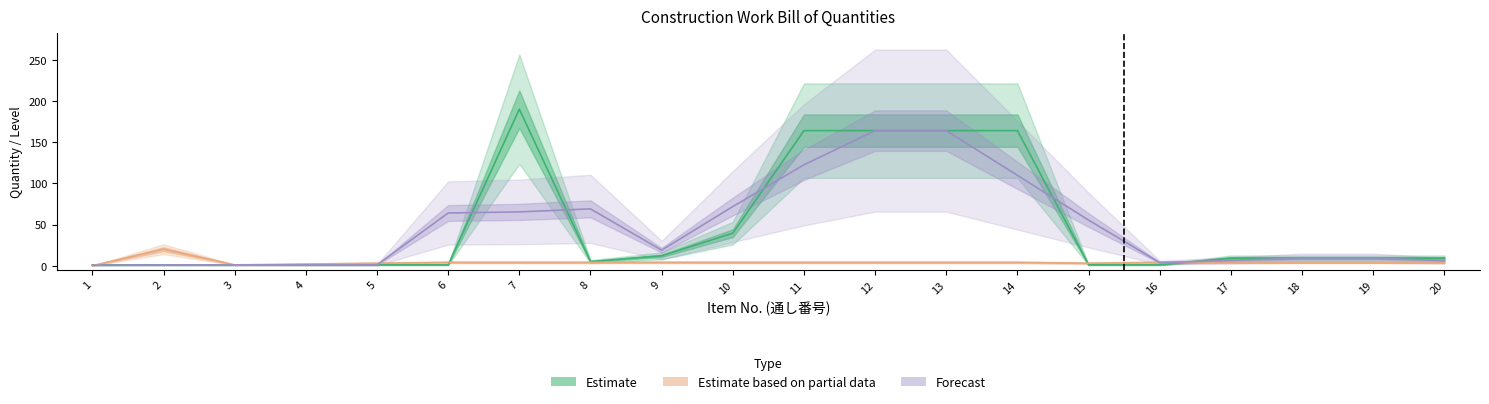

True or false: Quantity and Level intersect in this chart.

True